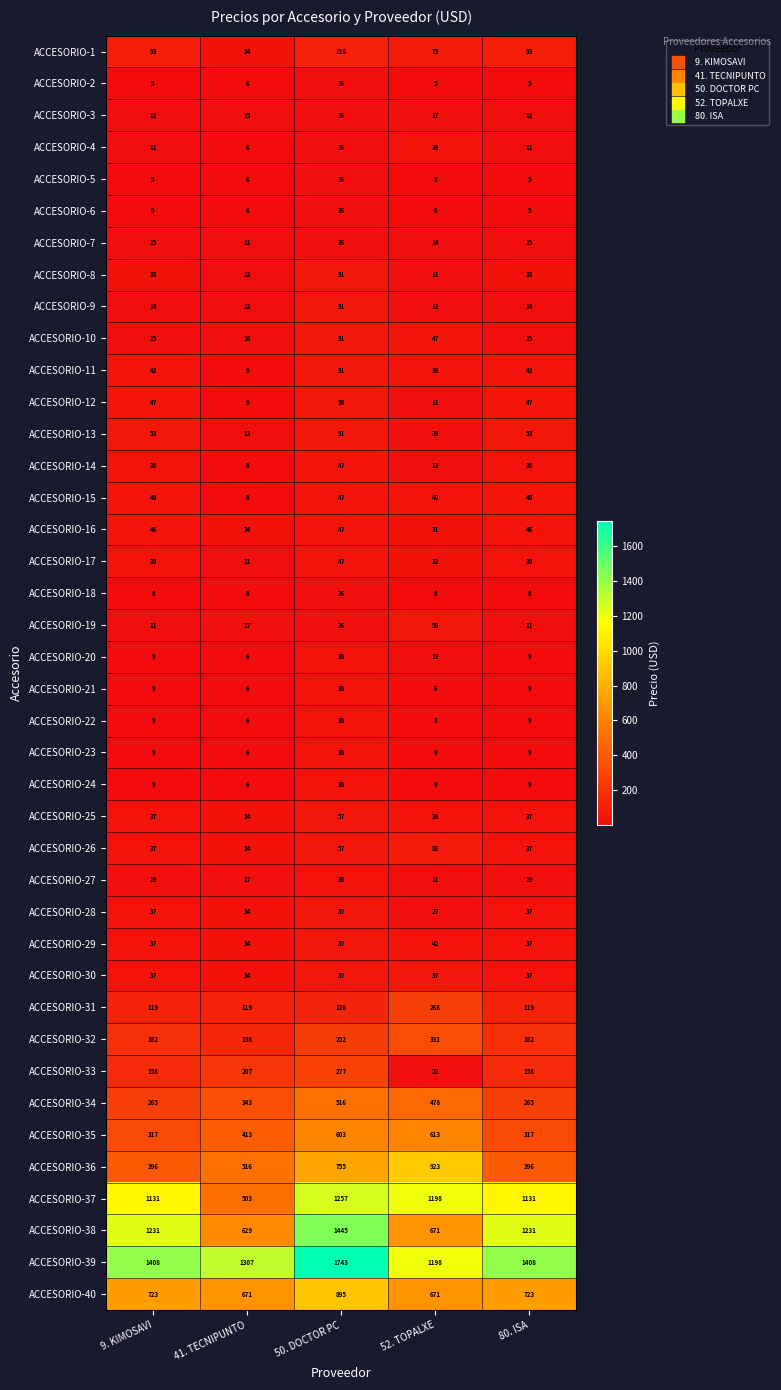

What is the sum of all ACCESORIO-14 values?

144